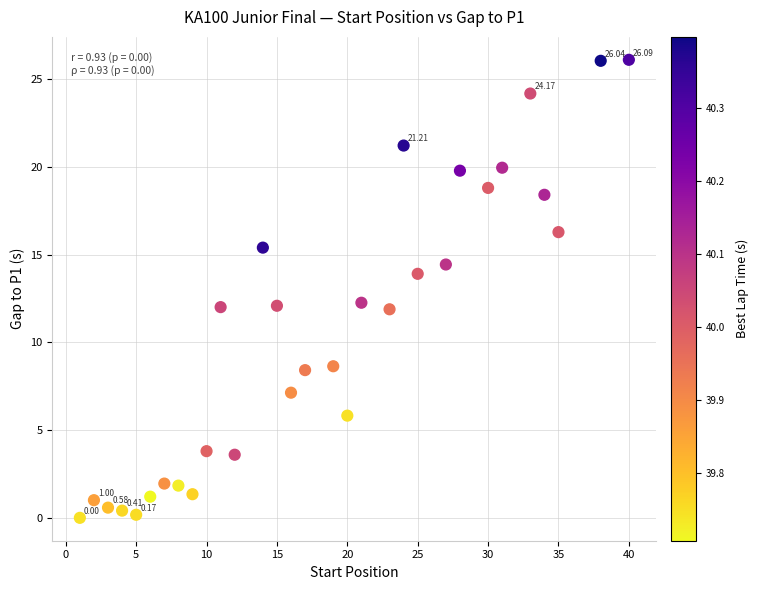

What is the range of Y values (max minus min)?

26.1